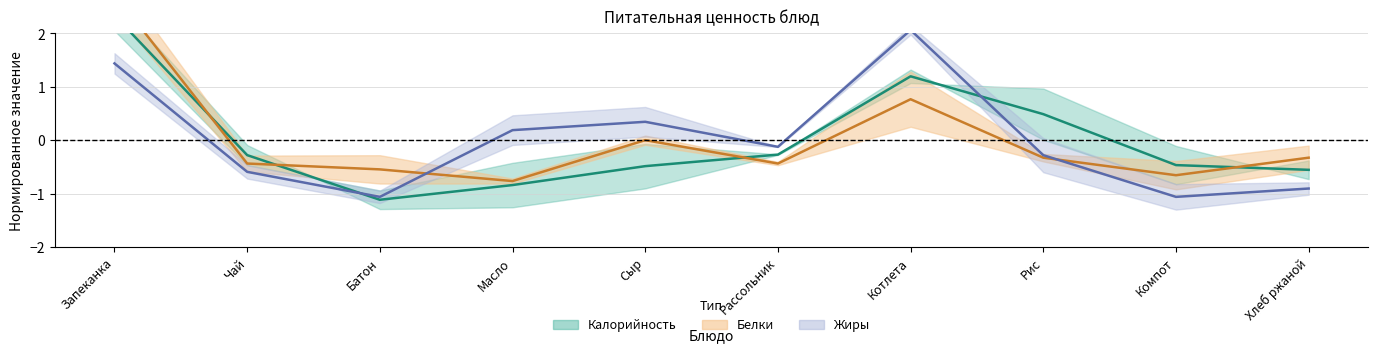

List the labels in order of Белки value, smallest first.

Масло, Компот, Батон, Чай, Рассольник, Рис, Хлеб ржаной, Сыр, Котлета, Запеканка